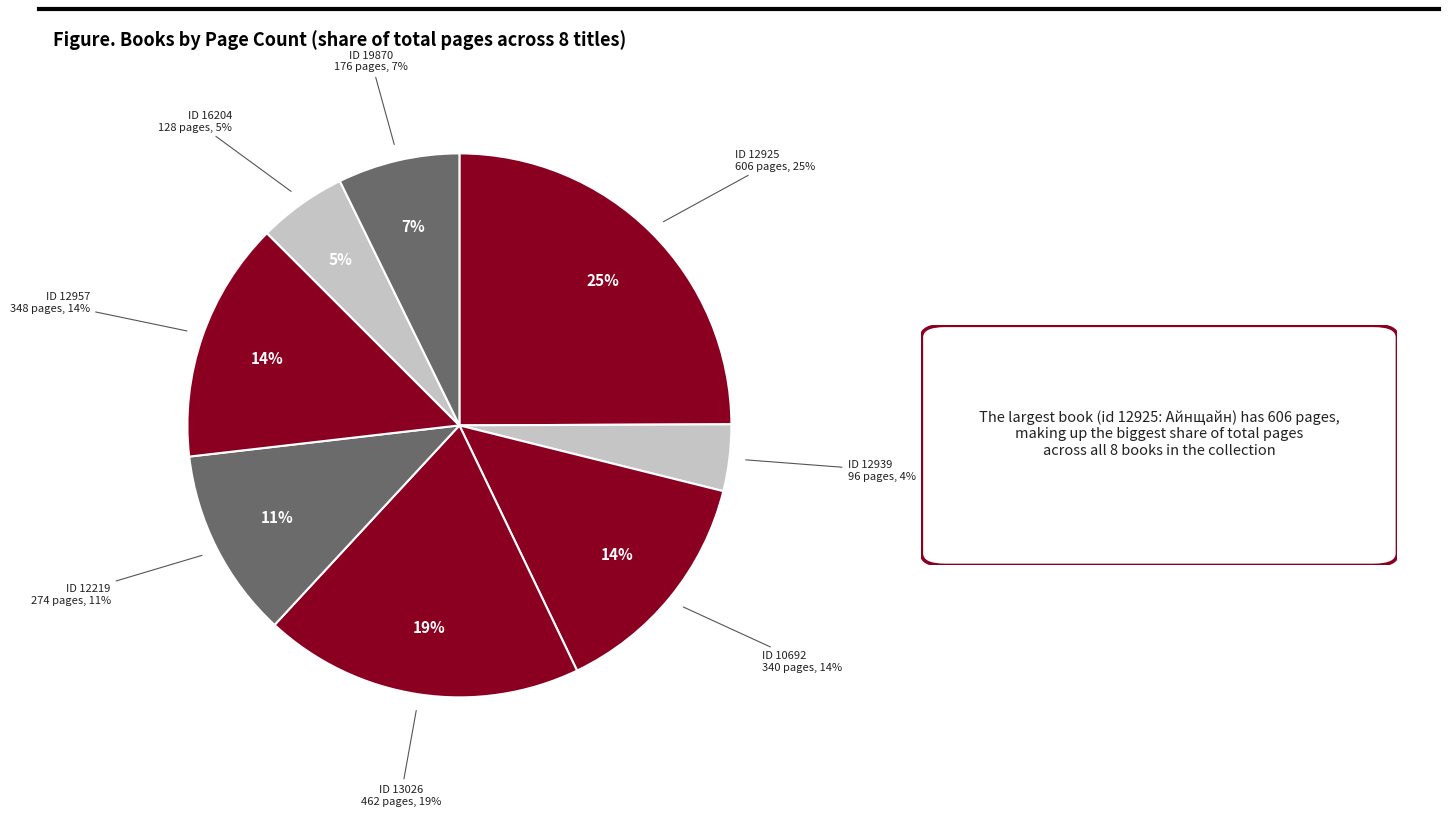

The 12219 slice represents 11% of the pie. True or false?

True